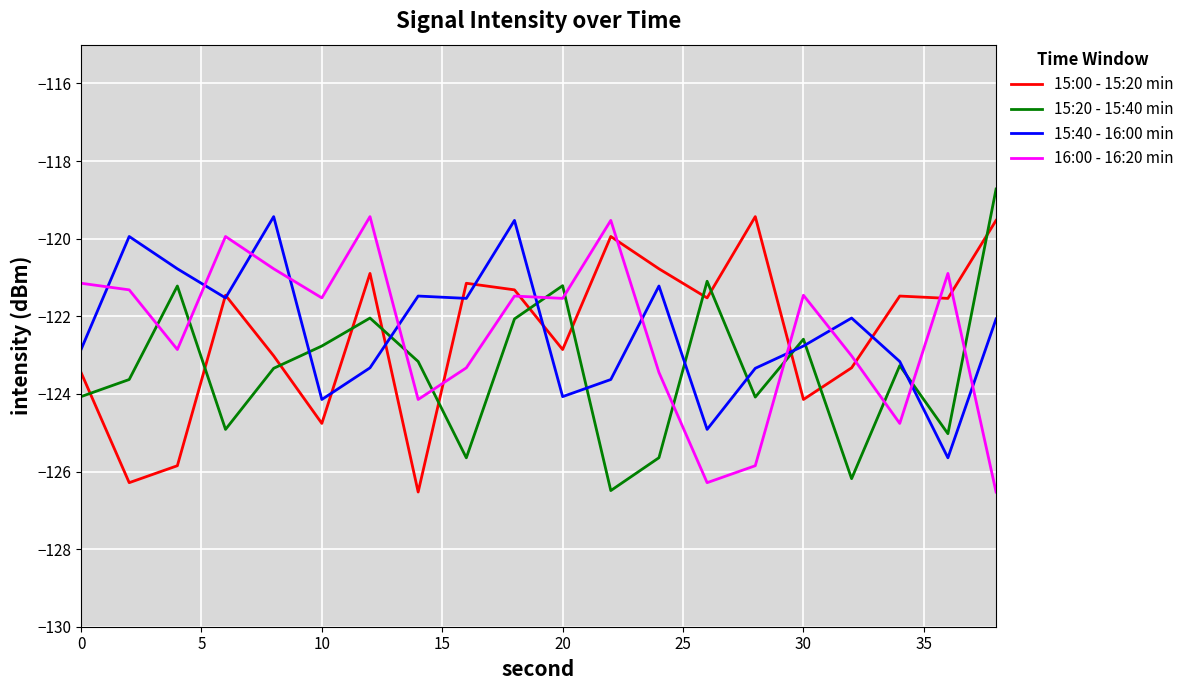

Which series ends up on top after the final intersection of 15:00 - 15:20 min and 16:00 - 16:20 min?

15:00 - 15:20 min